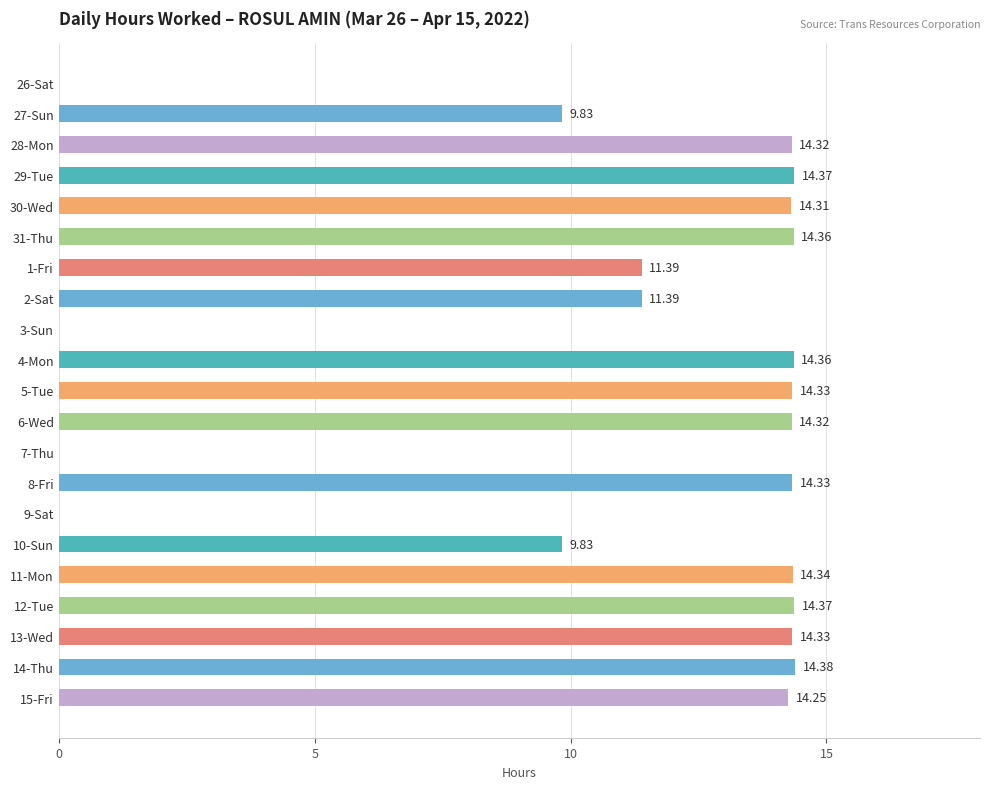

What is the sum of the values at 11-Mon and 5-Tue?

28.7